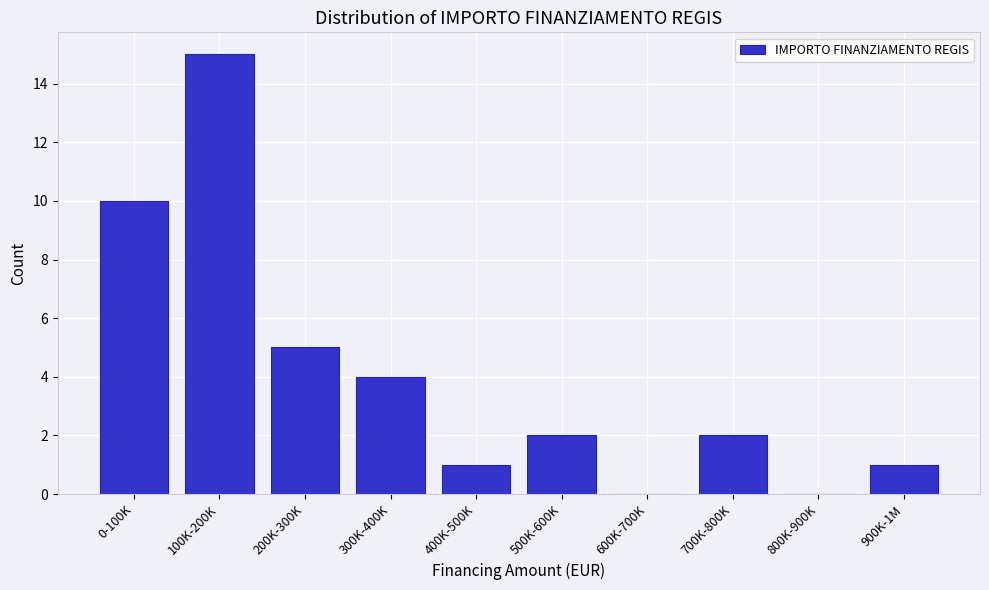

Reading left to right, list all the values displayed in this chart.

0-100K=10	100K-200K=15	200K-300K=5	300K-400K=4	400K-500K=1	500K-600K=2	600K-700K=0	700K-800K=2	800K-900K=0	900K-1M=1